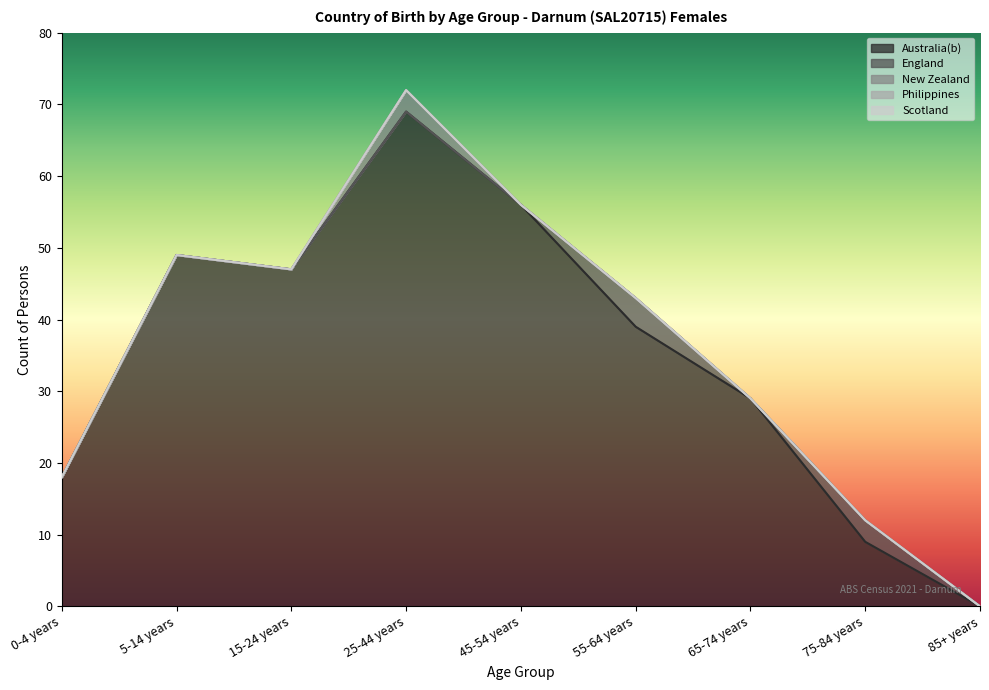

True or false: New Zealand and England cross at least once.

False